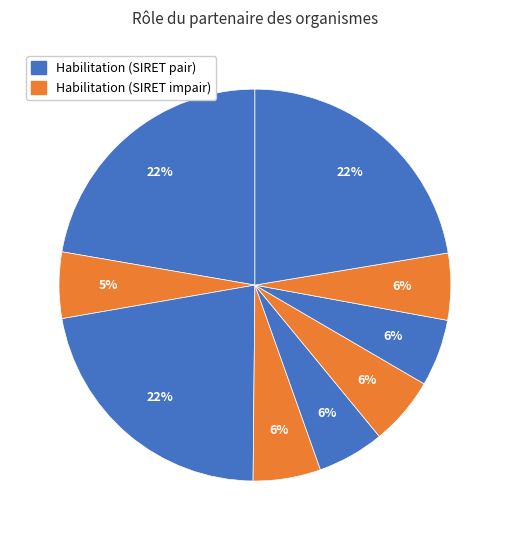

Count the number of slices in the pie.

9